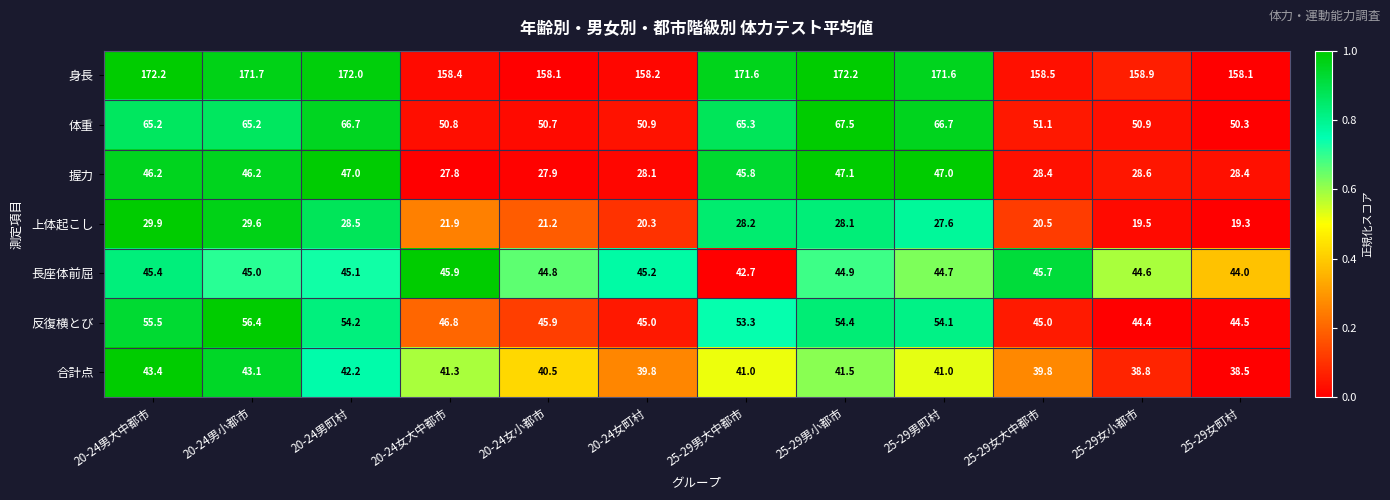

Is it true that 身長 equals 108.0 at 25-29男大中都市?

False